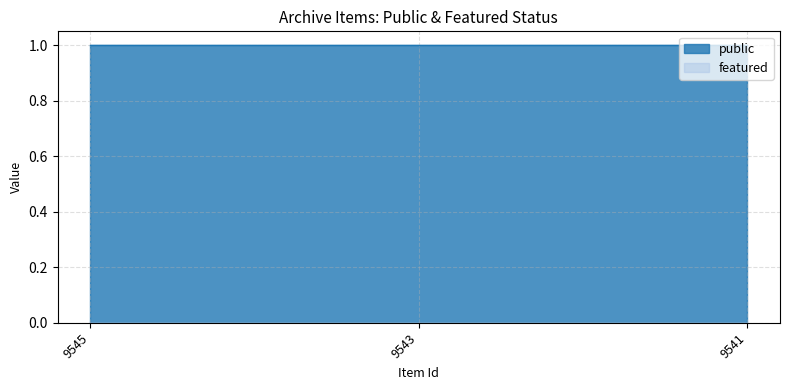

Reading left to right, list all the values displayed in this chart.

public: 9545=1	9543=1	9541=1
featured: 9545=0	9543=0	9541=0